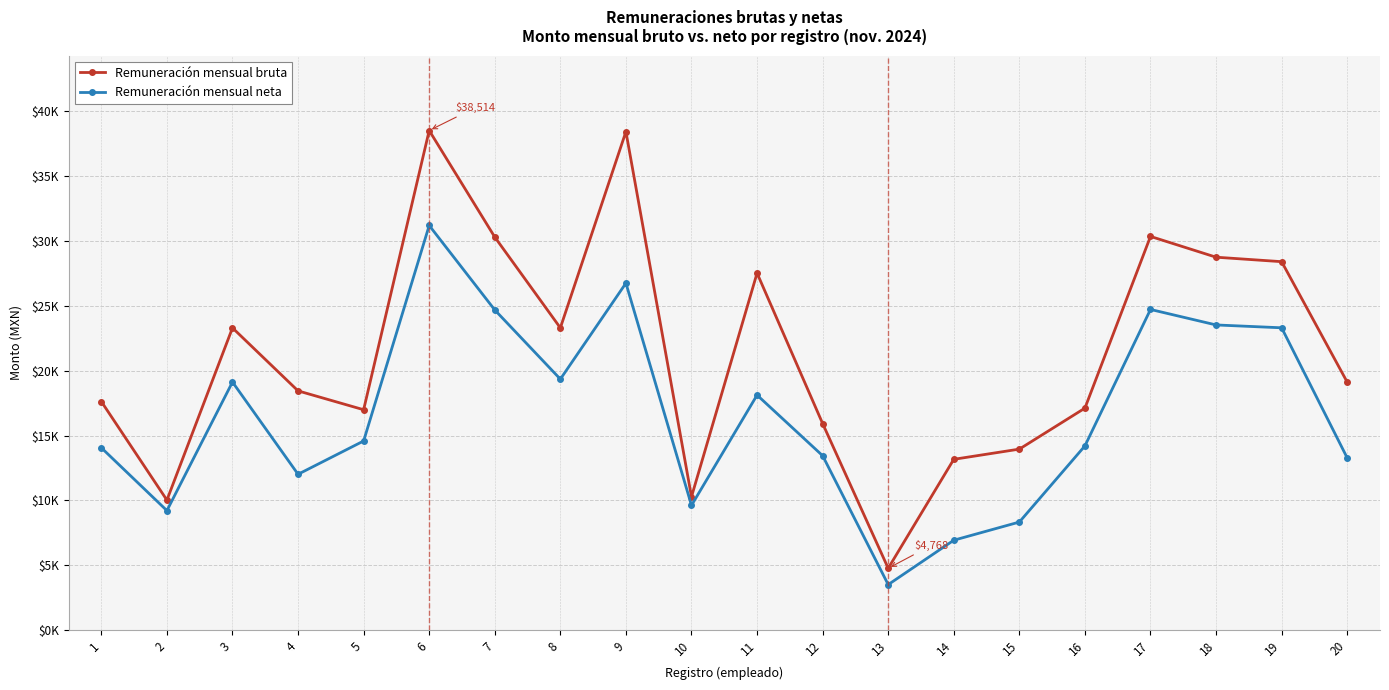

Read the Remuneración mensual bruta value at 18.

28747.6